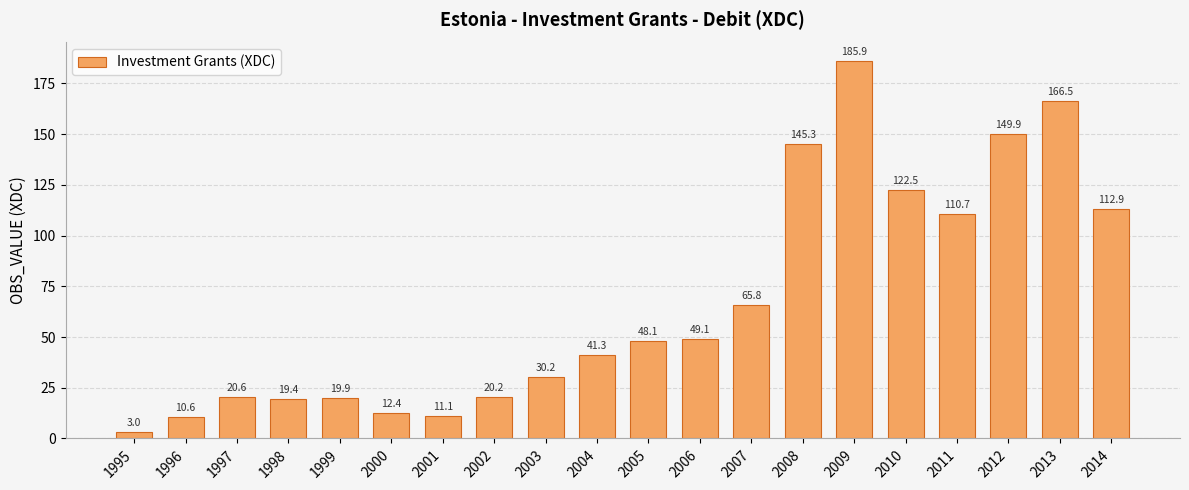

Rank the categories by value from lowest to highest.

1995, 1996, 2001, 2000, 1998, 1999, 2002, 1997, 2003, 2004, 2005, 2006, 2007, 2011, 2014, 2010, 2008, 2012, 2013, 2009